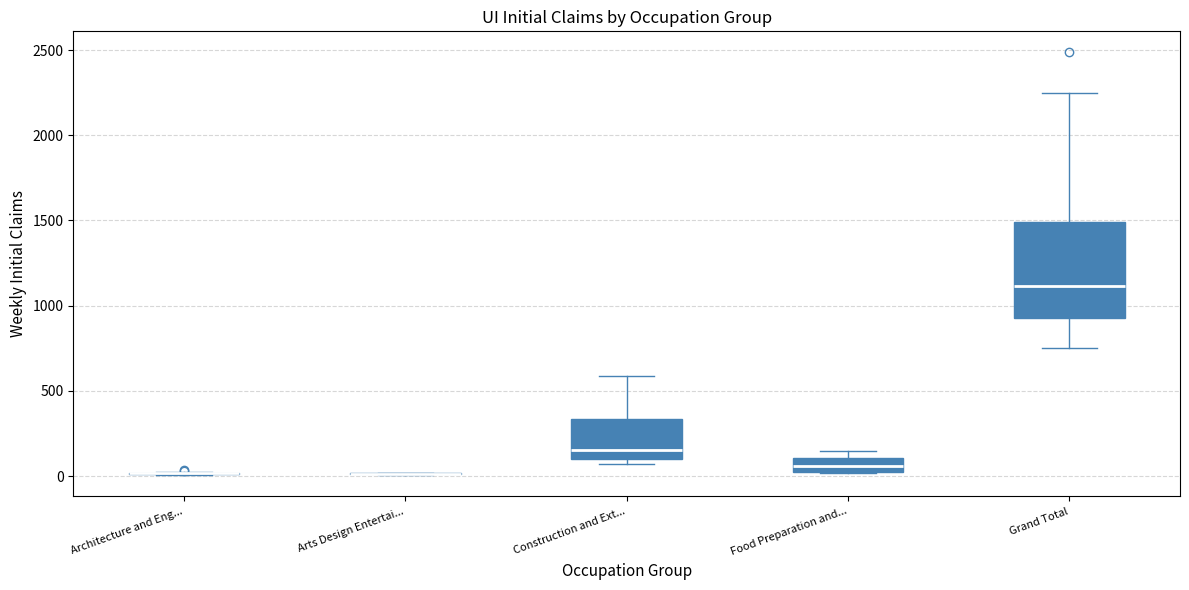

Comparing the boxes themselves (not the whiskers), which one is the tallest?

Grand Total